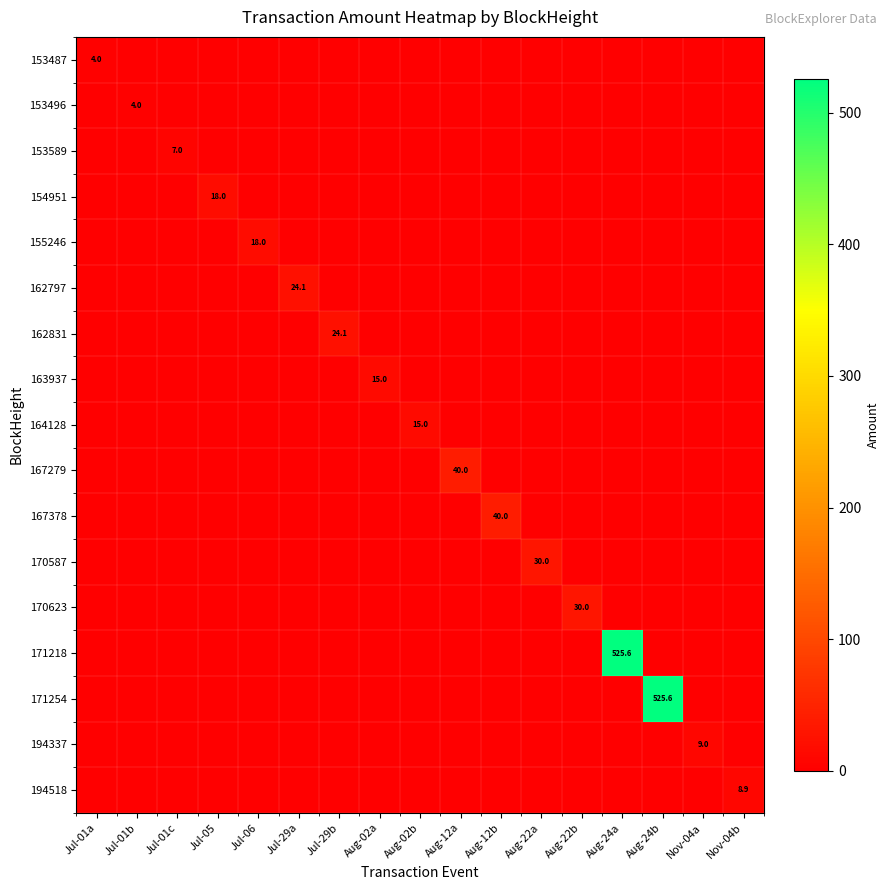

At which label does 155246 reach its peak?

Jul-06